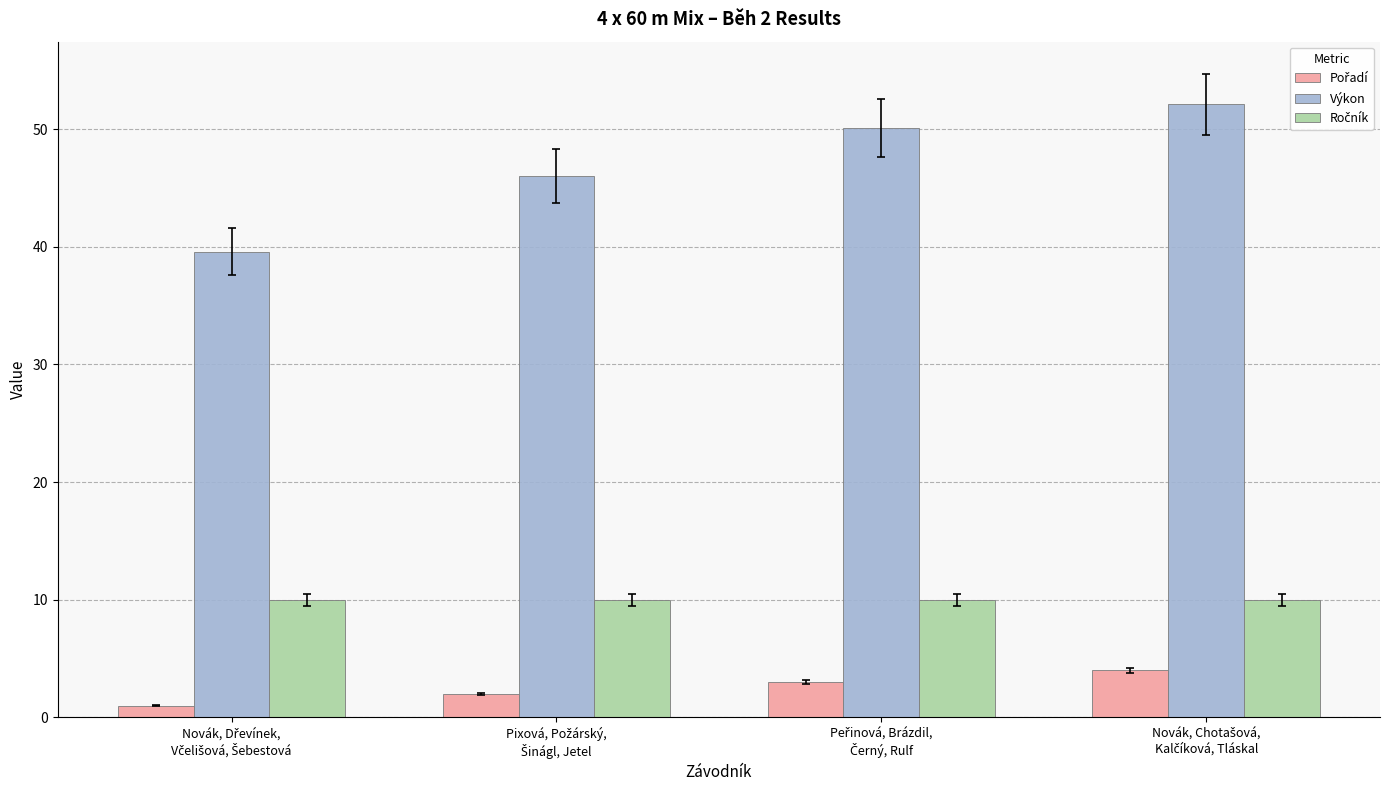

Which series has the largest range (max minus min)?

Výkon